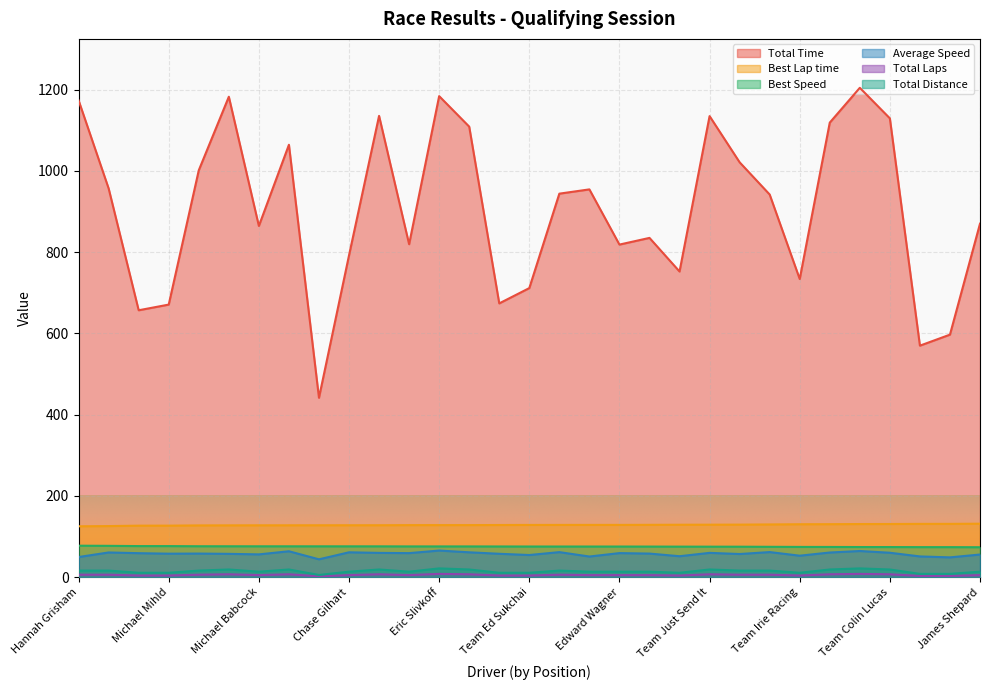

What is the value of the Total Laps point at the 13th from the left?

8.0